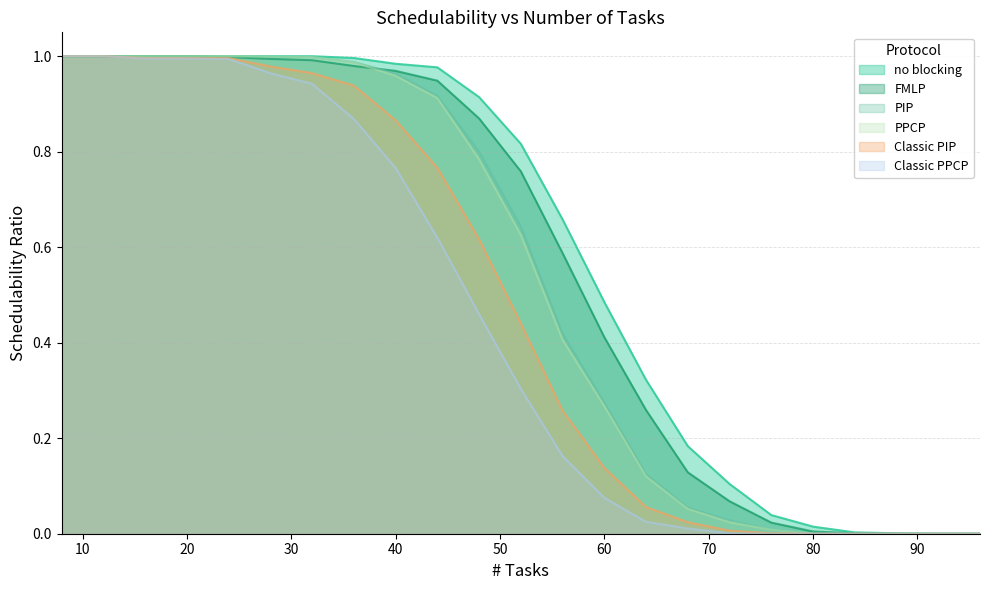

The value of Classic PPCP at 8 is 1.0. True or false?

True